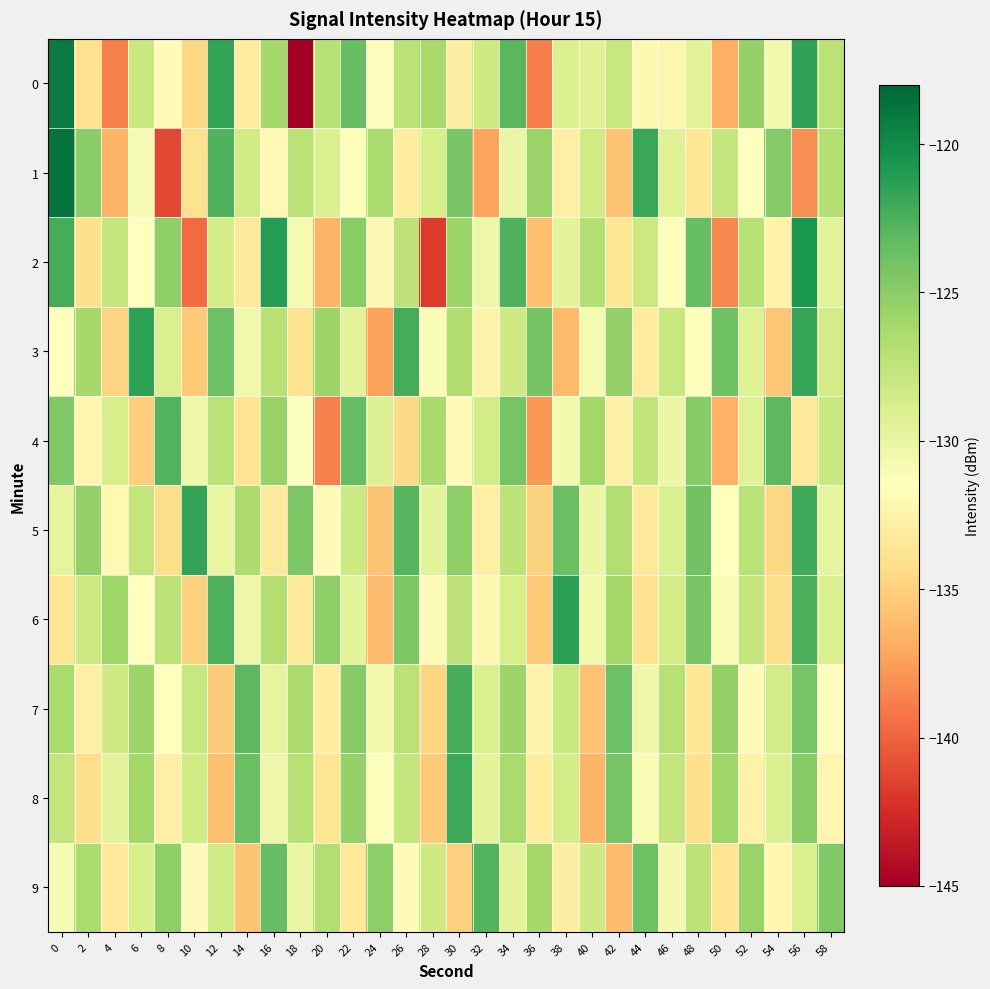

Rank the series at 2 from highest to lowest value.

1, 5, 3, 9, 6, 4, 7, 0, 2, 8